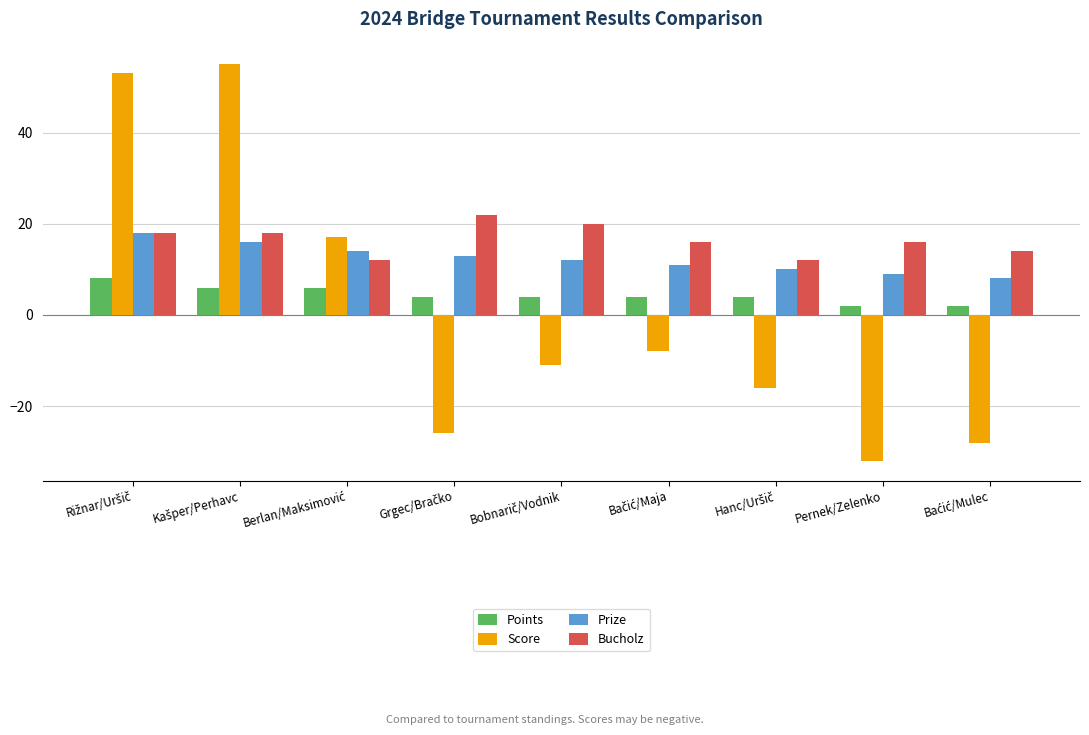

What is the spread (max minus min) of values at Pernek/Zelenko?

48